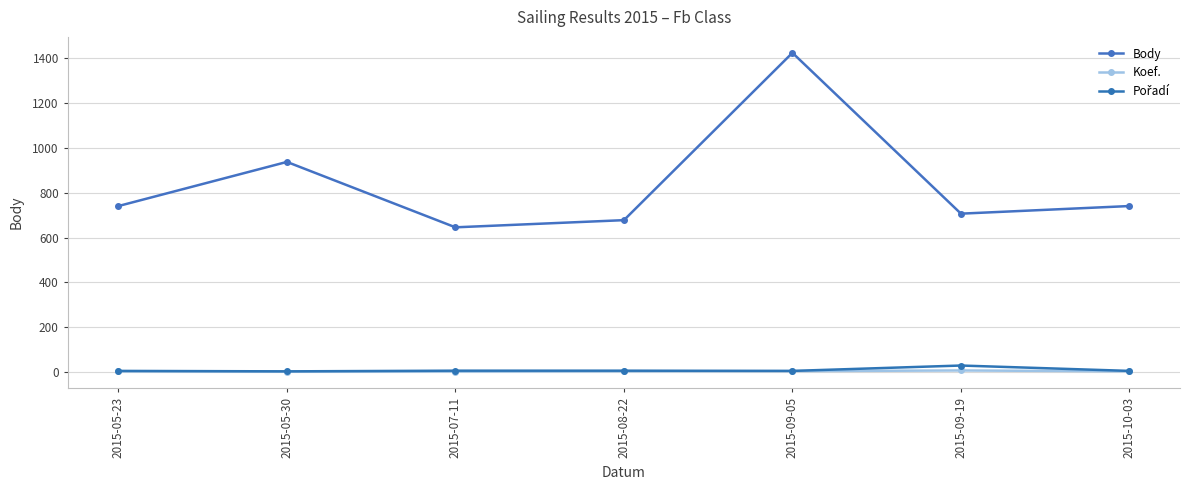

The Pořadí series shows 2 at 2015-10-03. True or false?

False